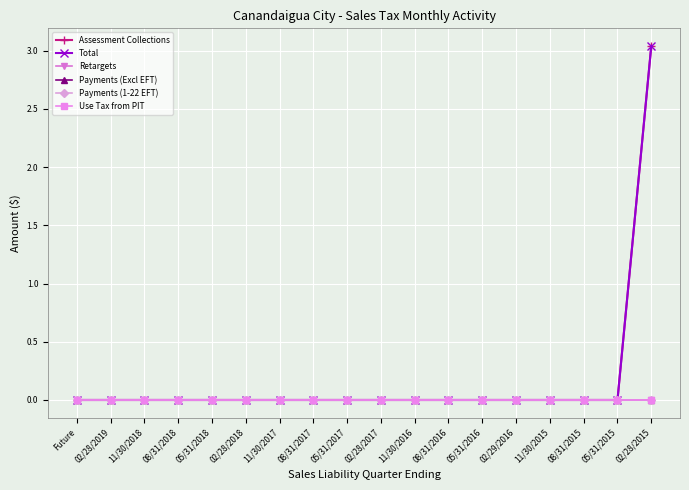

Which series changed the most between 11/30/2018 and 11/30/2016?

Assessment Collections